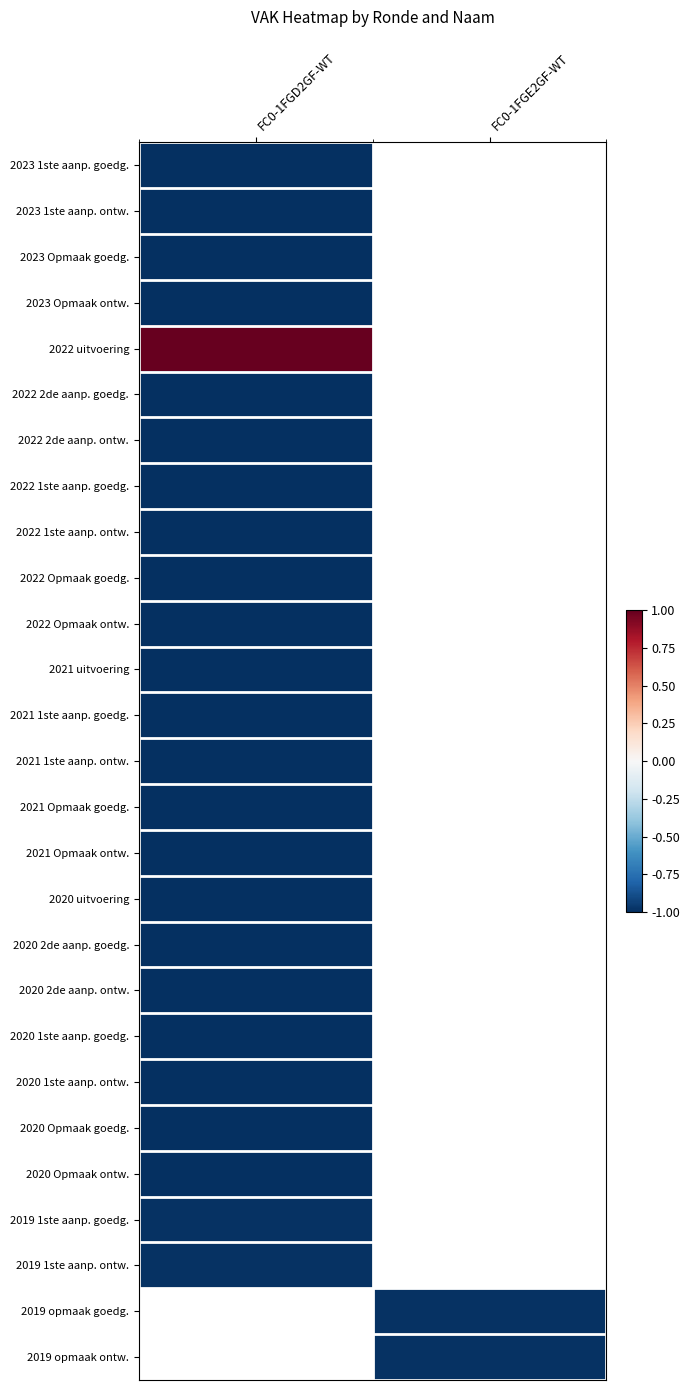

Which label corresponds to the largest value in the chart?

FC0-1FGD2GF-WT